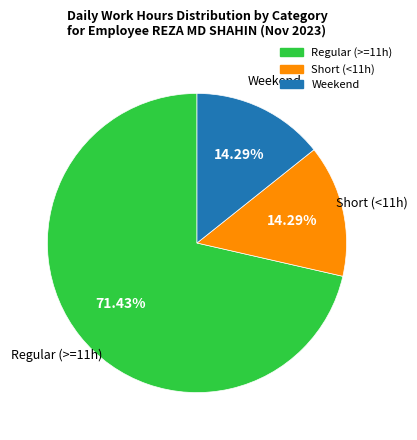

Is there any slice that represents more than half of the pie?

Yes